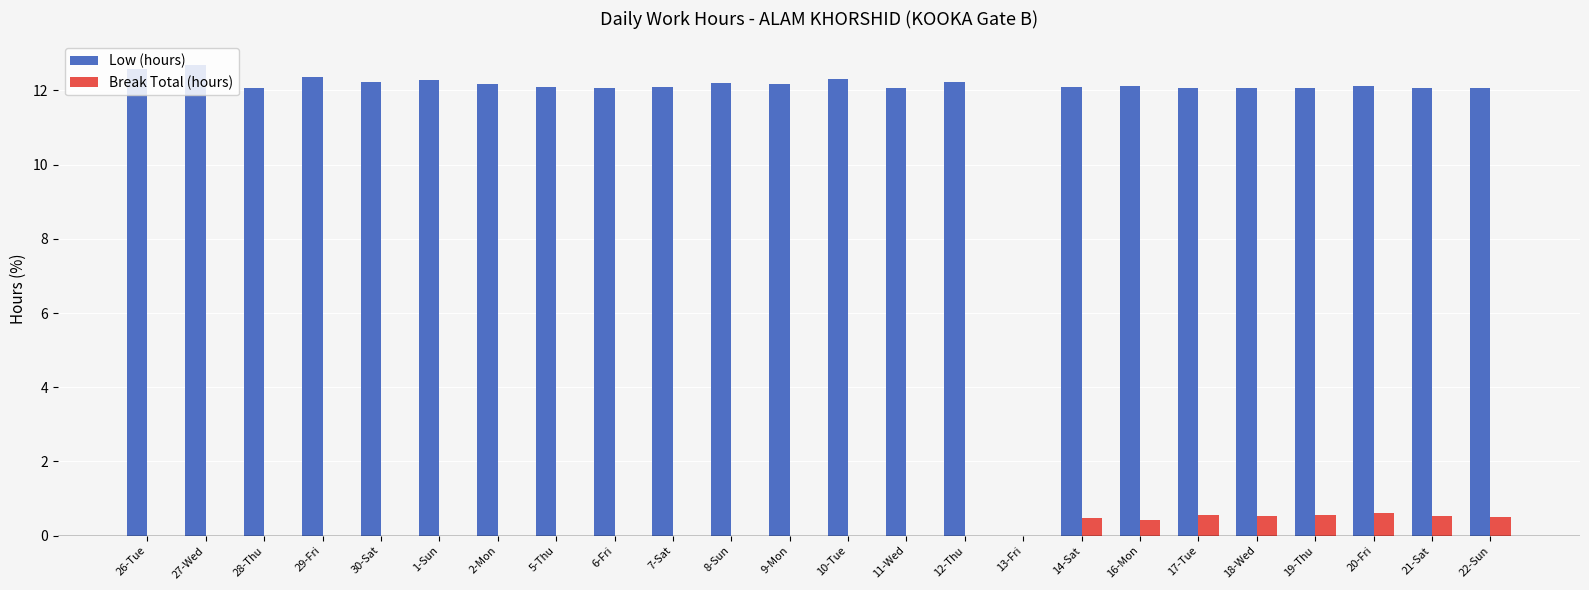

The value of Break Total (hours) at 20-Fri is 0.6. True or false?

True